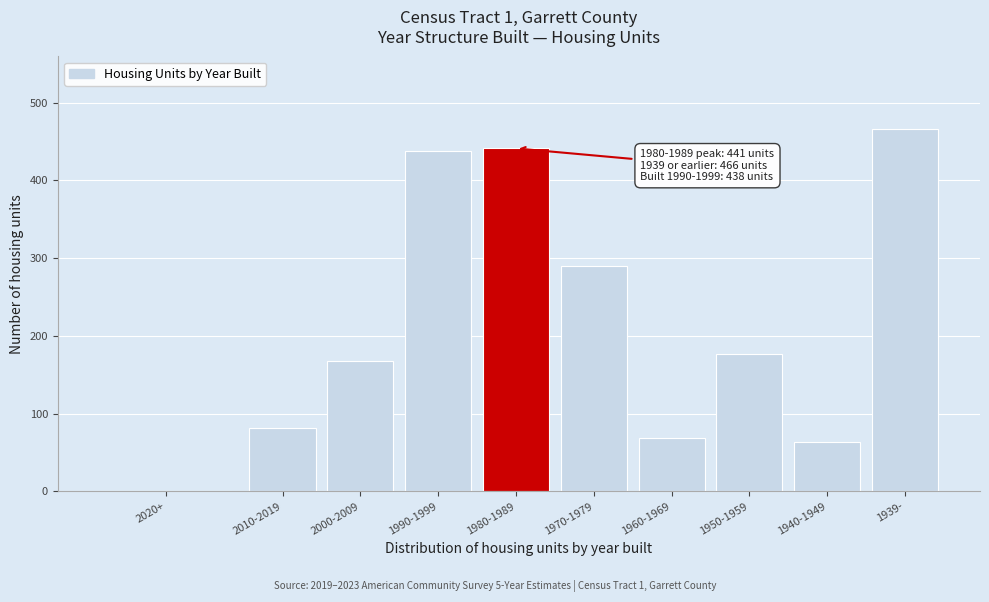

Reading left to right, transcribe all the data shown in this chart.

2020+=0	2010-2019=81	2000-2009=168	1990-1999=438	1980-1989=441	1970-1979=290	1960-1969=68	1950-1959=177	1940-1949=64	1939-=466